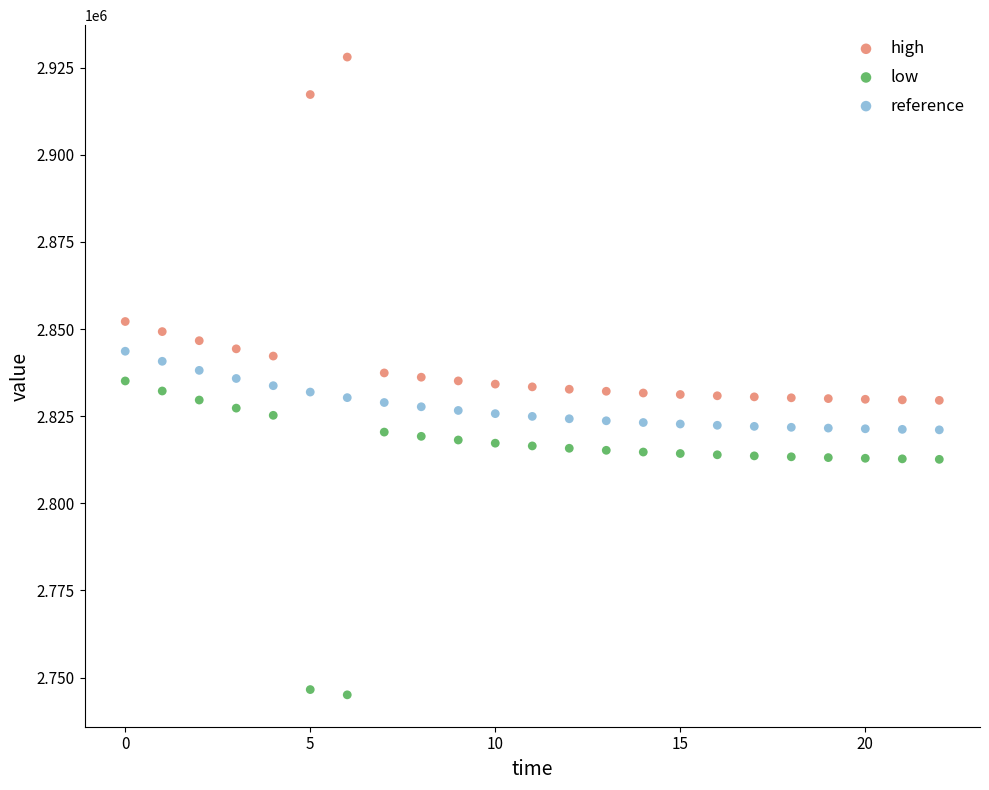

Which series has the largest Y range (max minus min)?

high